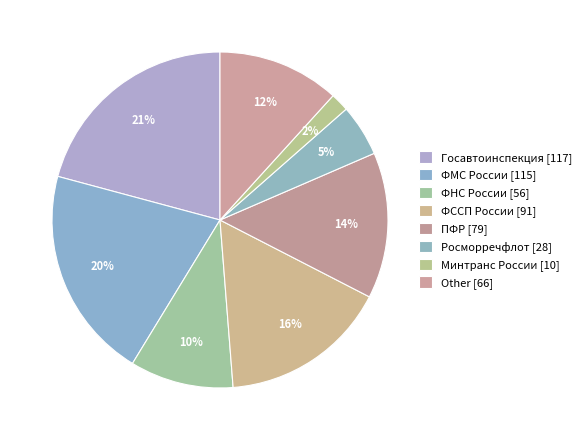

Is there a majority slice in this chart?

No